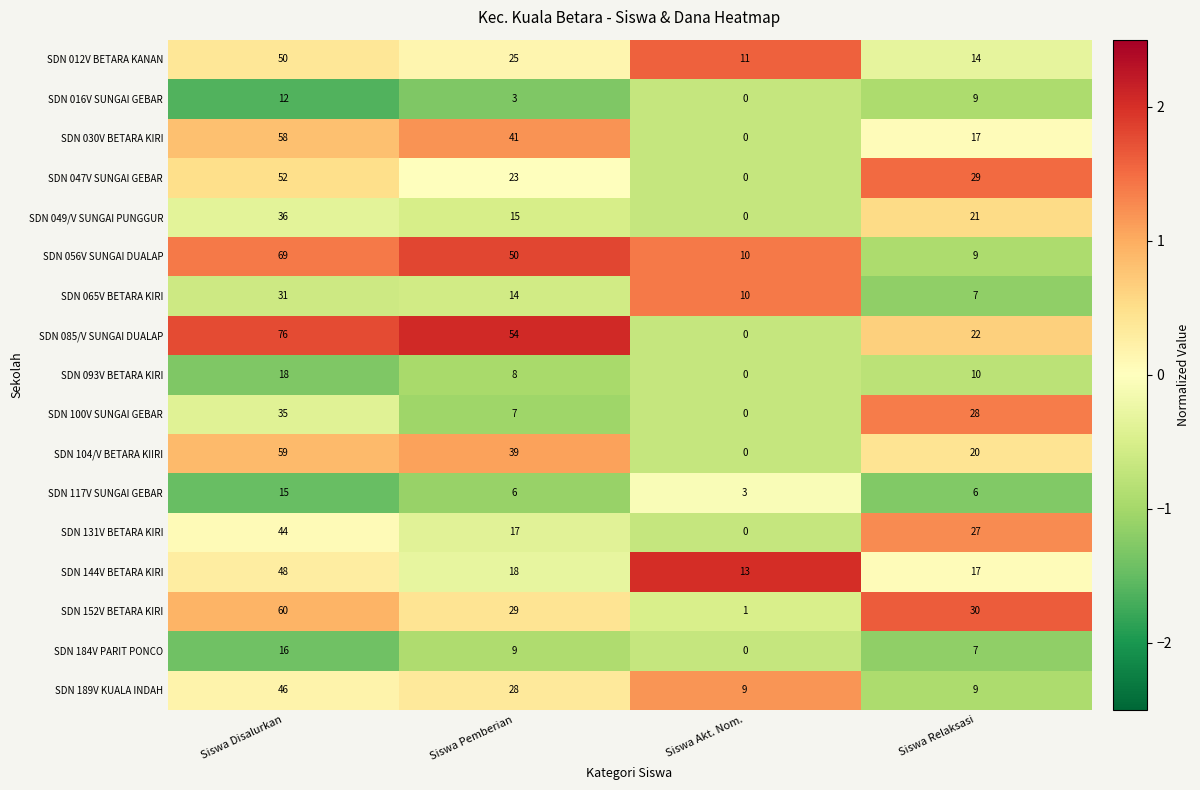

What is the approximate value of SDN 093V BETARA KIRI at Siswa Disalurkan, to the nearest 10?

20